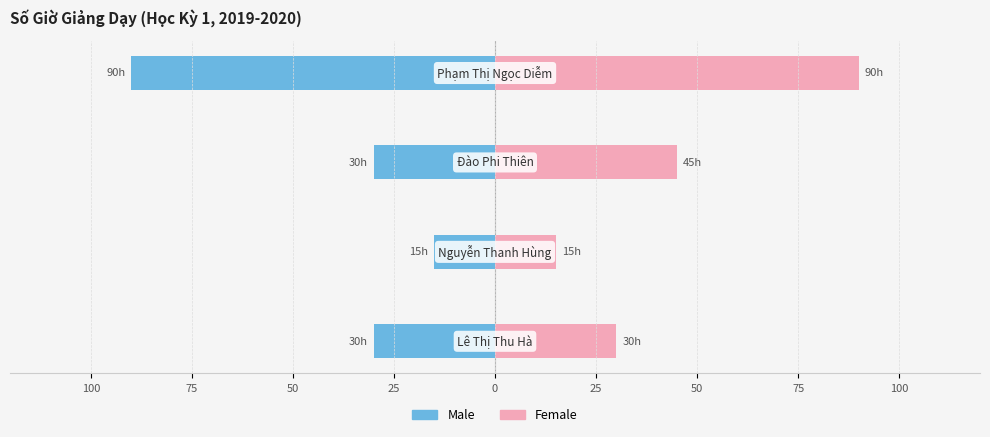

Which series changed the most between 75 and 25?

Male